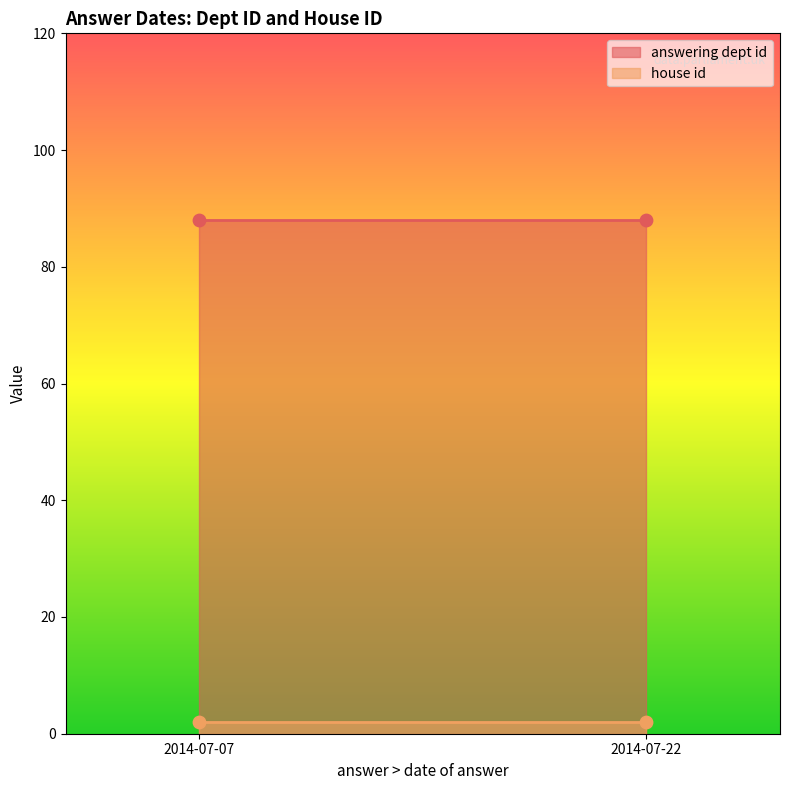

What are all the series names shown in the legend?

answering dept id, house id